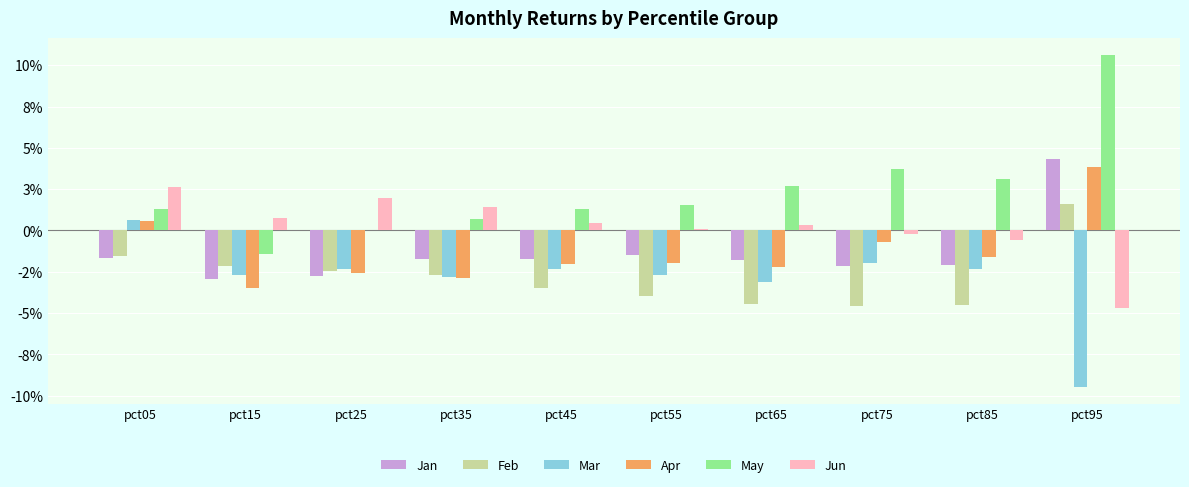

What are all the series names shown in the legend?

Jan, Feb, Mar, Apr, May, Jun